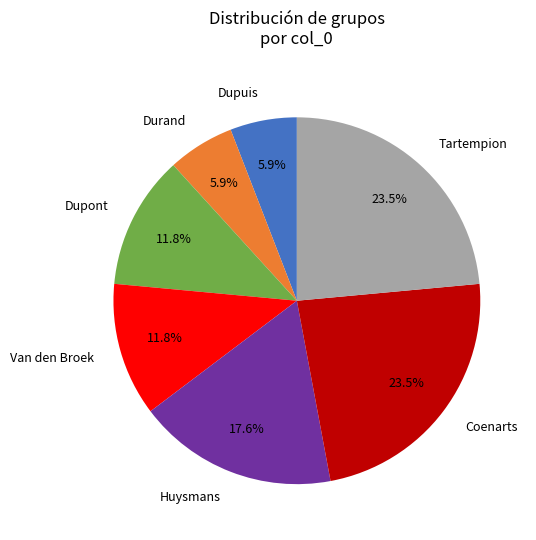

To the nearest percent, what is the average slice percentage?

14%